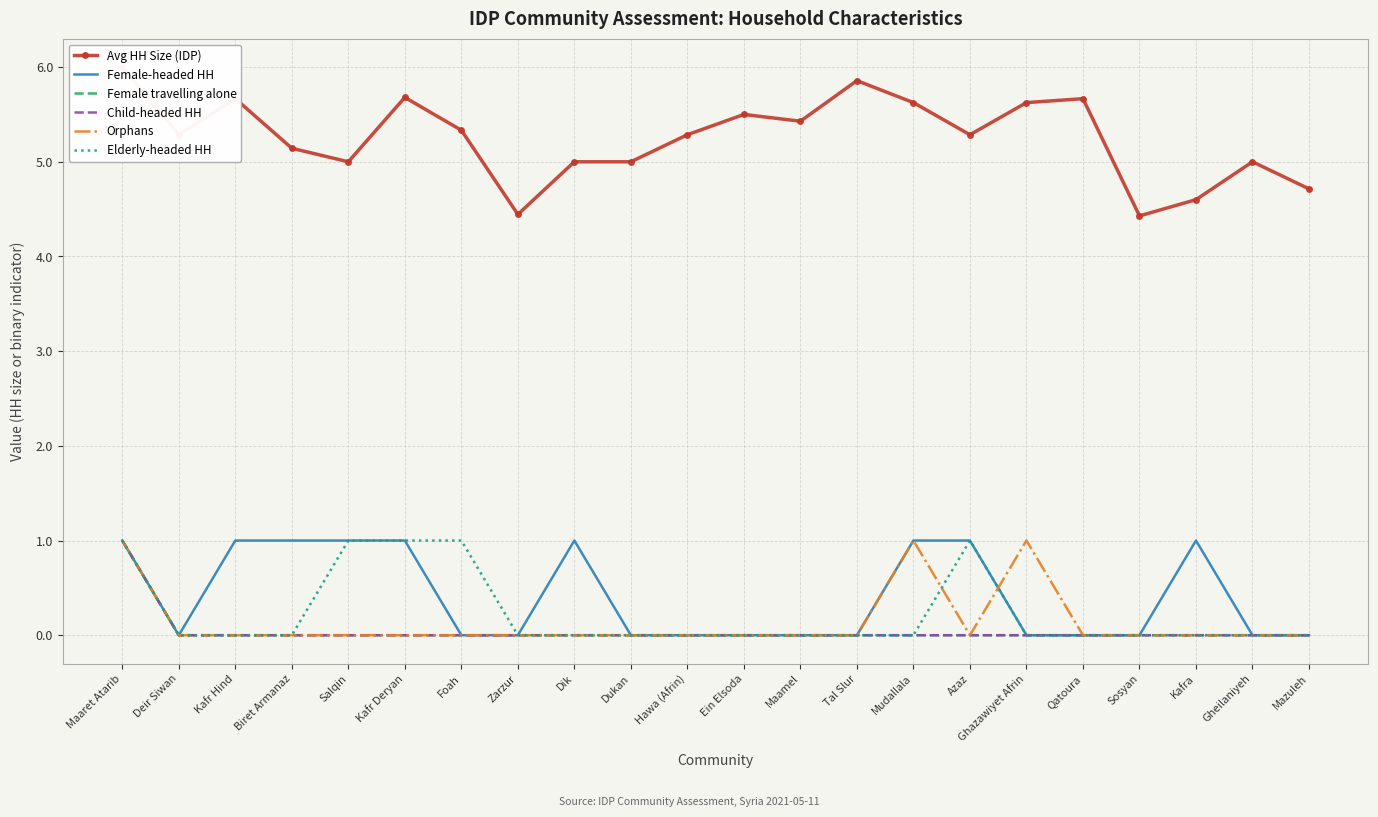

Between which two adjacent categories do Elderly-headed HH and Orphans first intersect?

Mudallala and Azaz